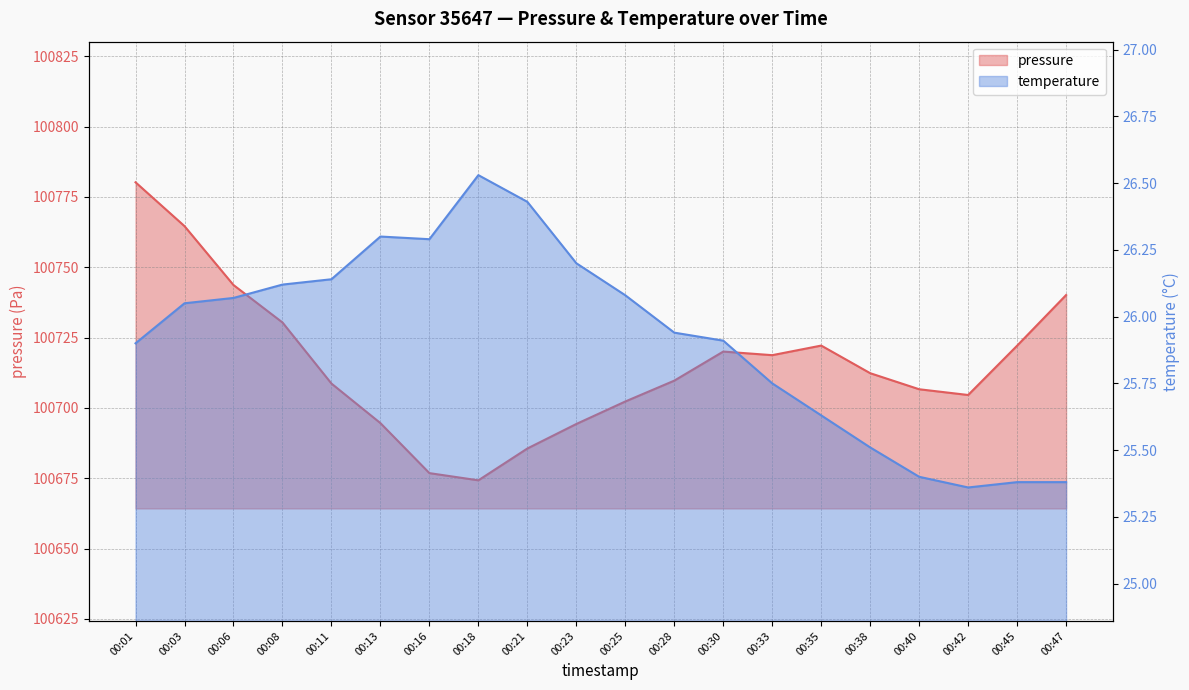

Where is pressure nearest to the value 100727?

00:08